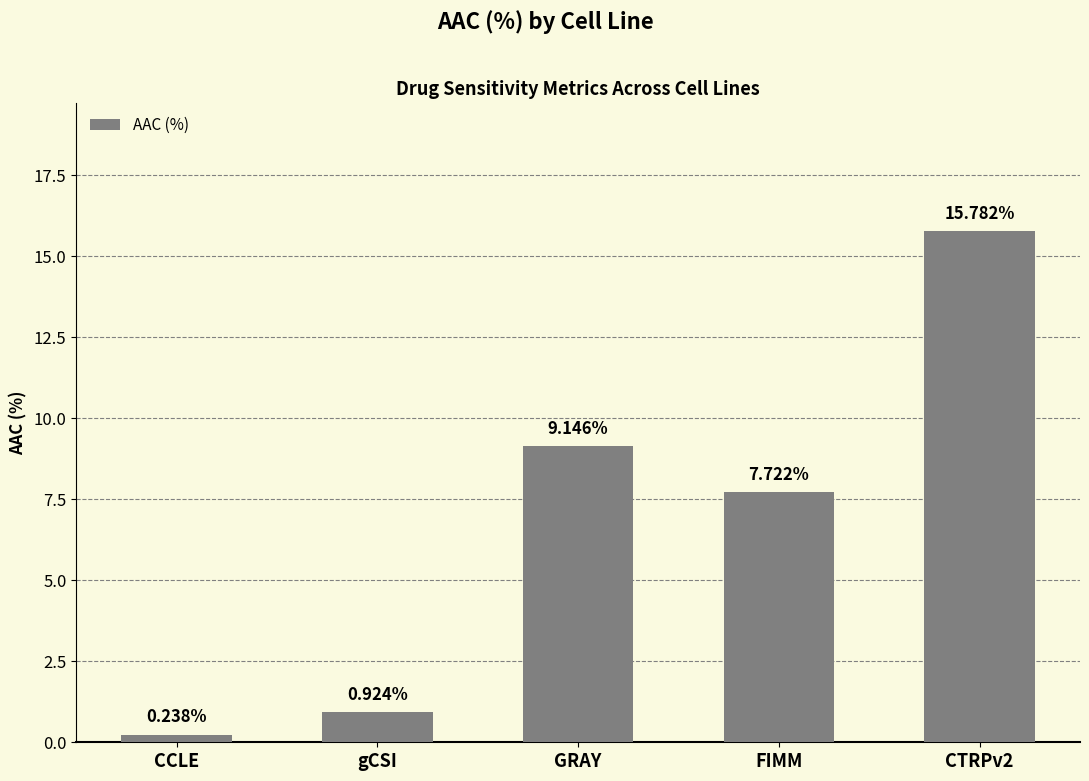

Which category has the highest value across all series?

CTRPv2